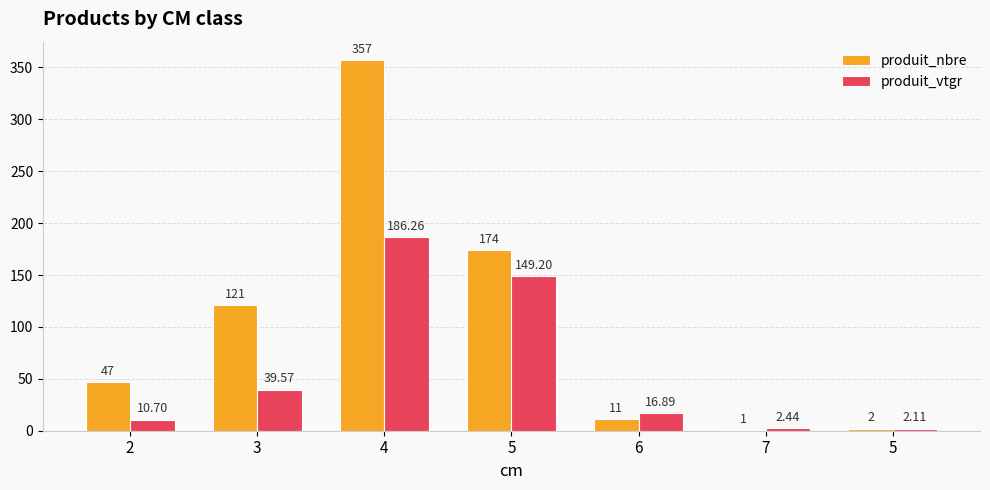

Are the bars grouped side by side (vs. stacked)?

Yes